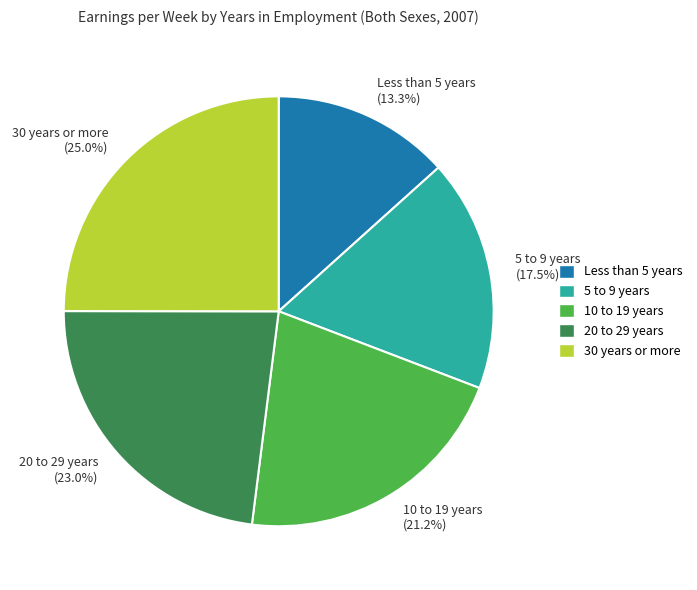

What percentage is the 10 to 19 years slice, to the nearest percent?

21%